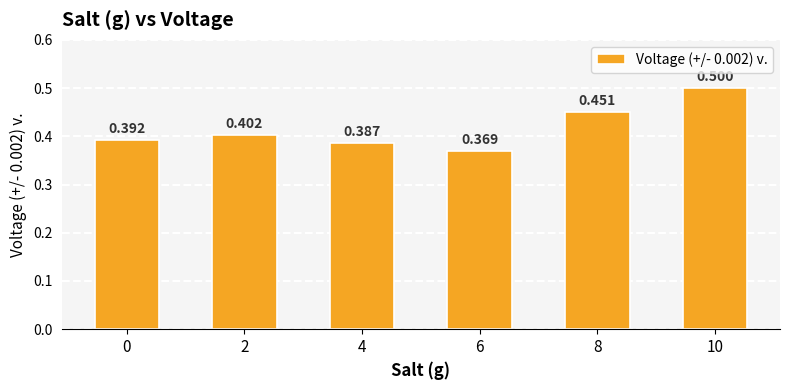

Reading right to left, transcribe all the data shown in this chart.

0.5	0.5	0.4	0.4	0.4	0.4